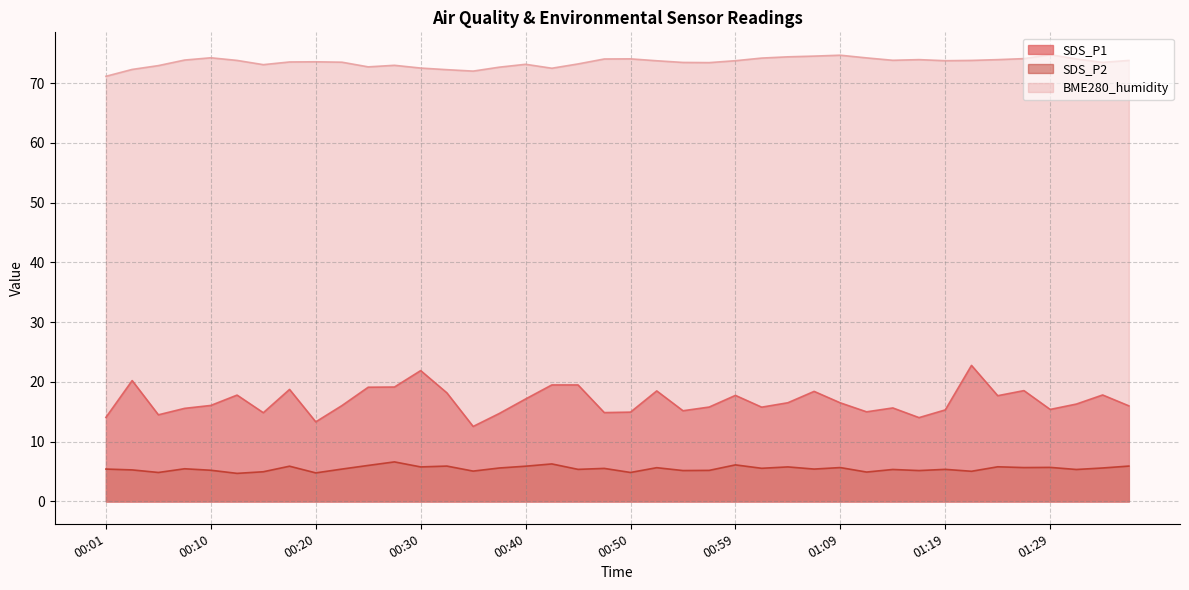

How many interior local peaks does the SDS_P2 series have?

14